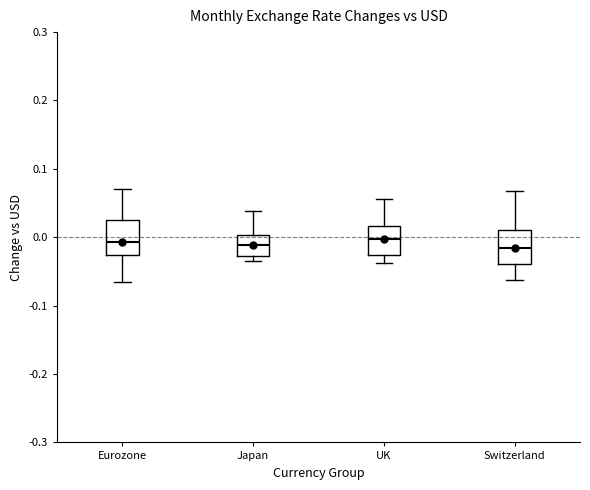

Where is the lower edge of the box for Eurozone on the y-axis? The values are not printed on the chart, so give them approximately, as read against the axis.

-0.03